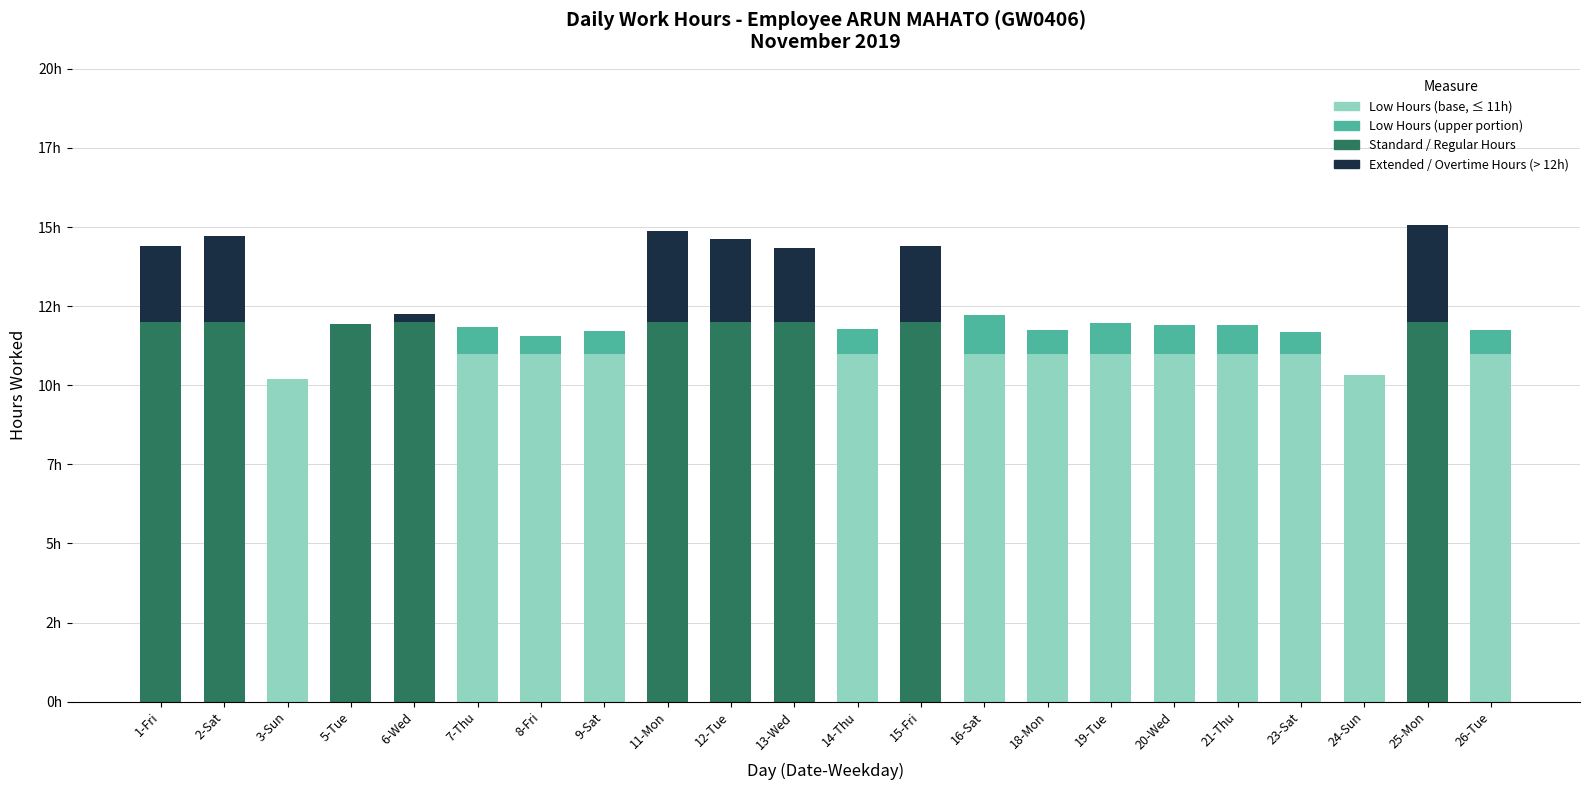

Does the chart contain stacked bars?

Yes